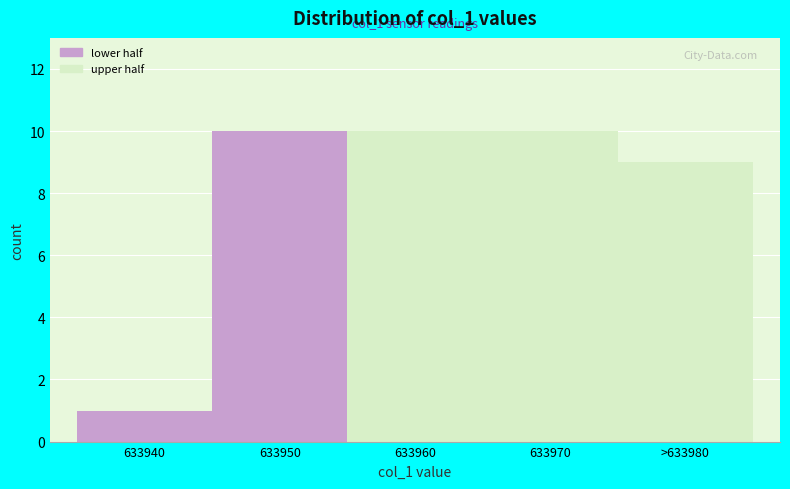

Reading left to right, what are all the values shown in this chart?

1	10	10	10	9